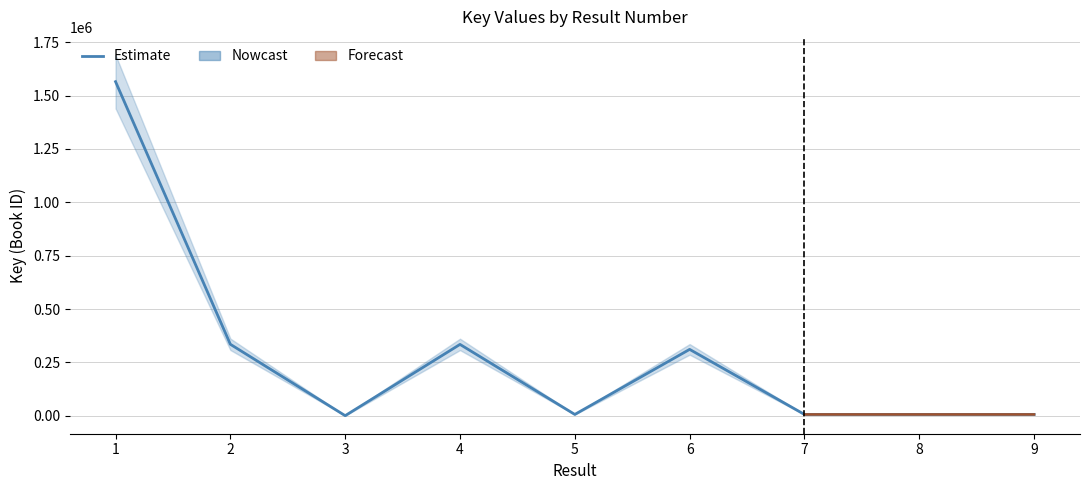

What is the approximate value at 9?

6564